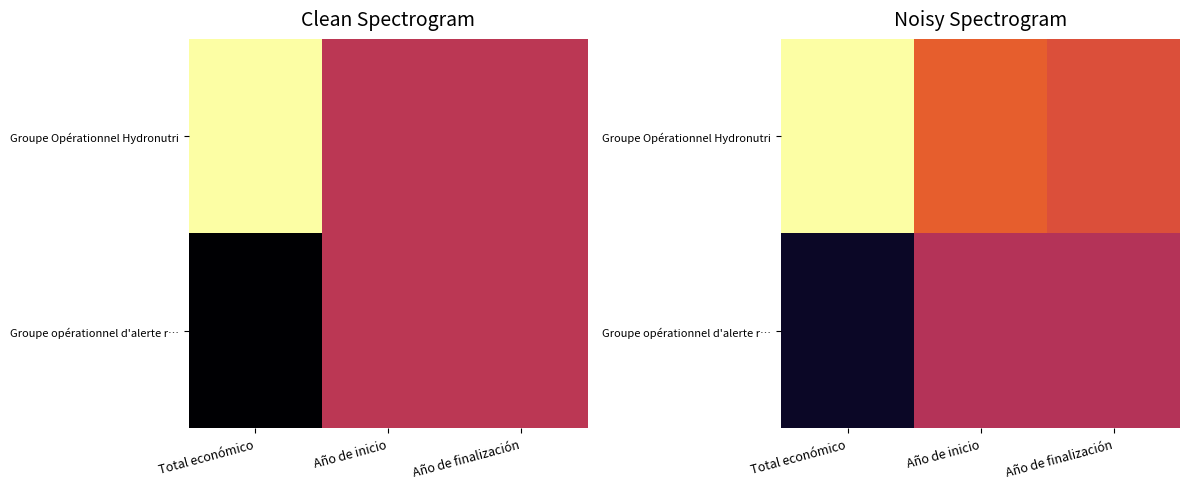

Between Total económico and Año de inicio, which series saw the biggest shift?

Groupe opérationnel d'alerte r…